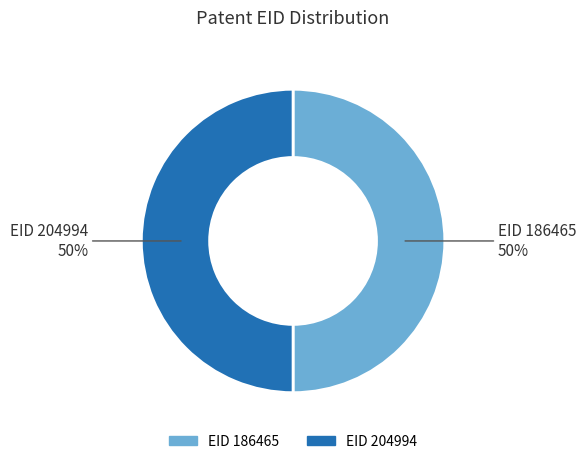

To the nearest percent, what is the average slice percentage?

50%